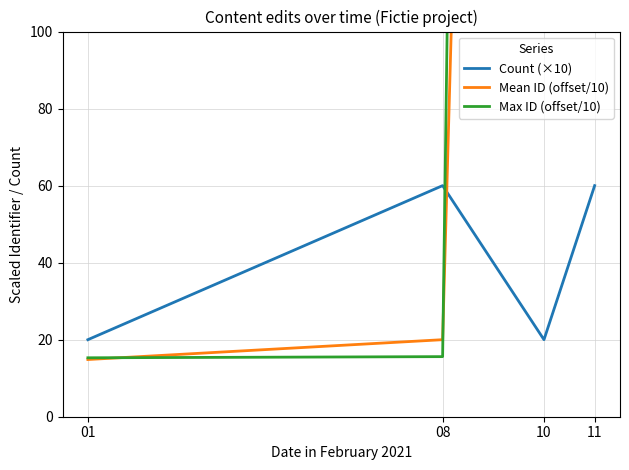

Is it true that Mean ID (offset/10) equals 1358.4 at 10?

False